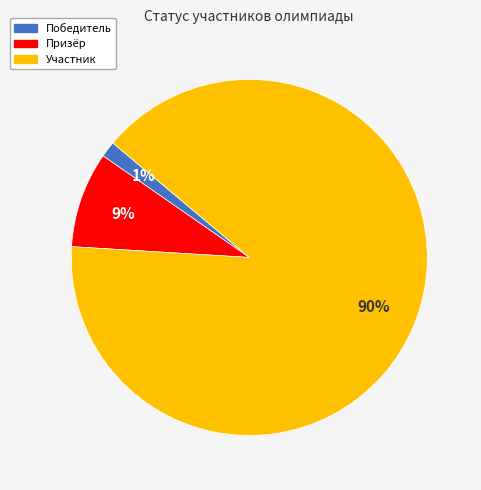

Which slice is the smallest?

Победитель